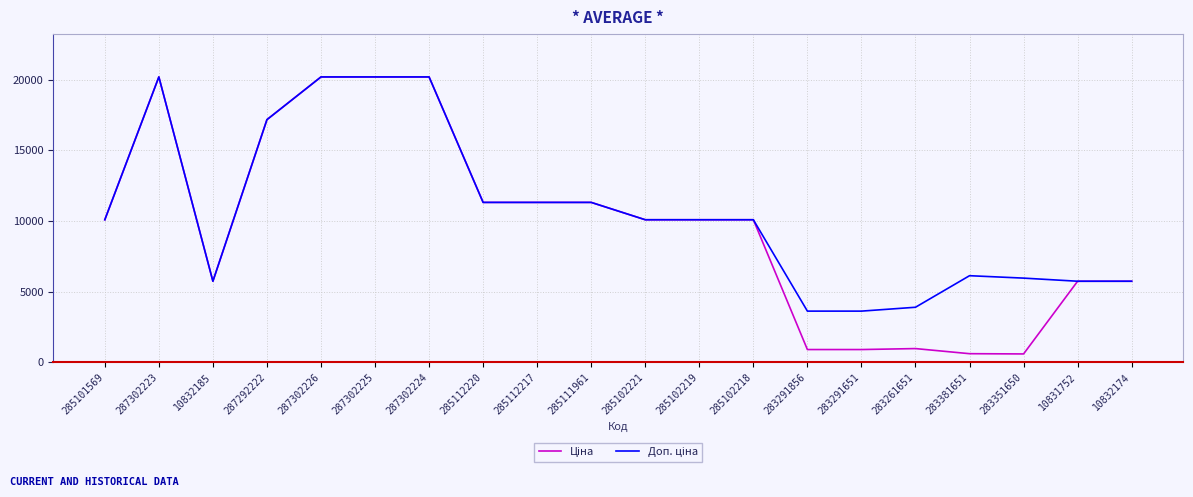

What is the total value across all series at 285102218?

20171.6